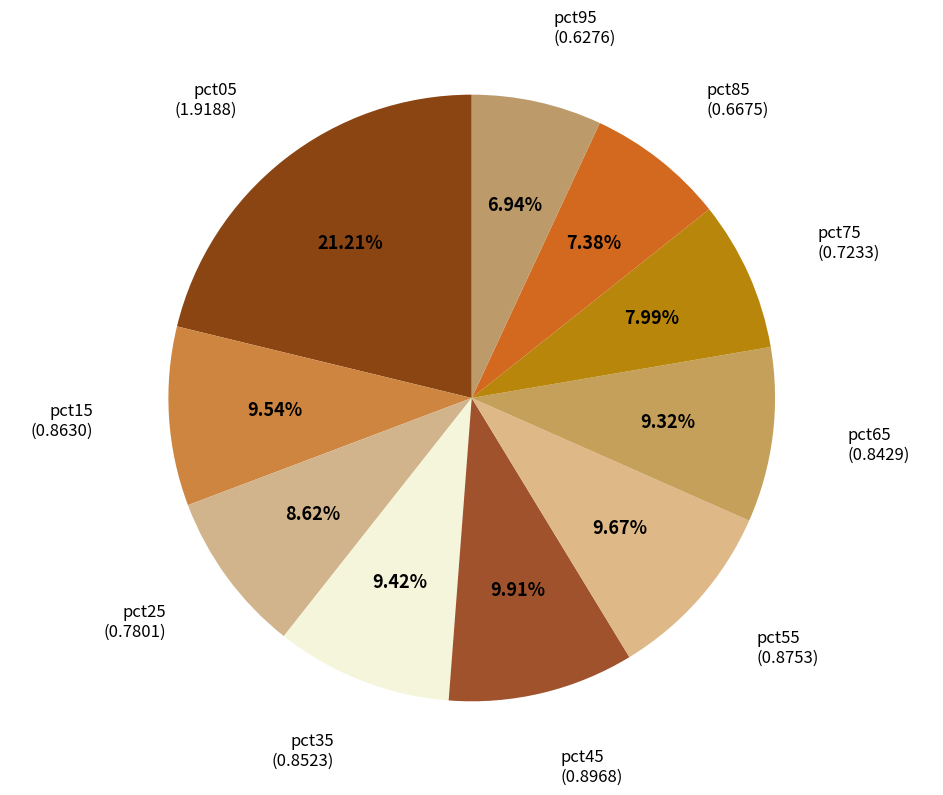

Is the sum of pct85 and pct35 greater than half?

No